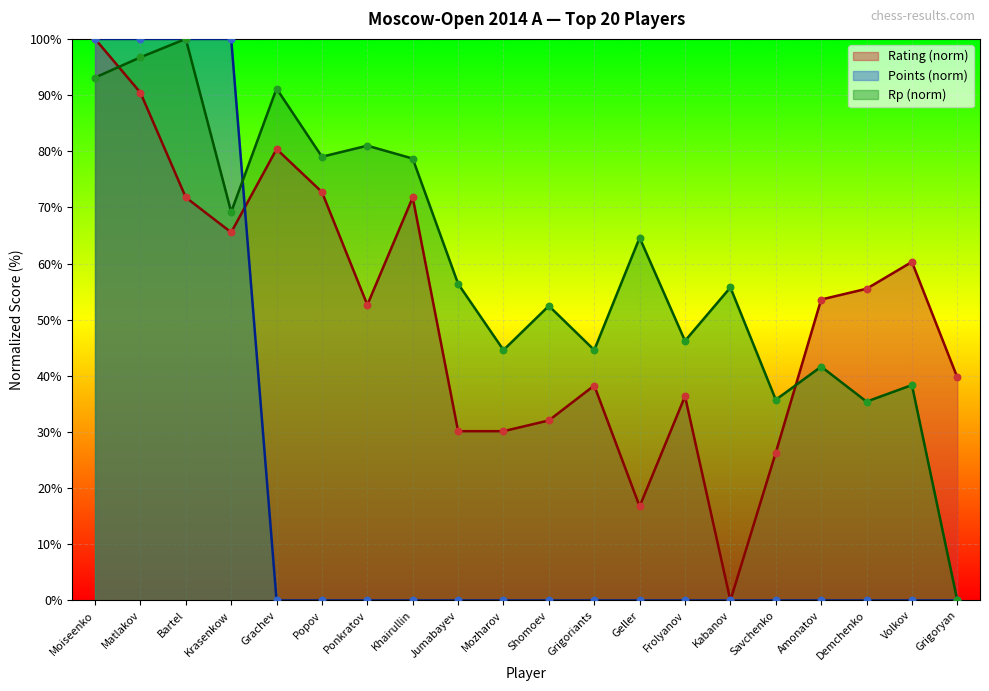

What is the total value across all series at Grachev?

171.5